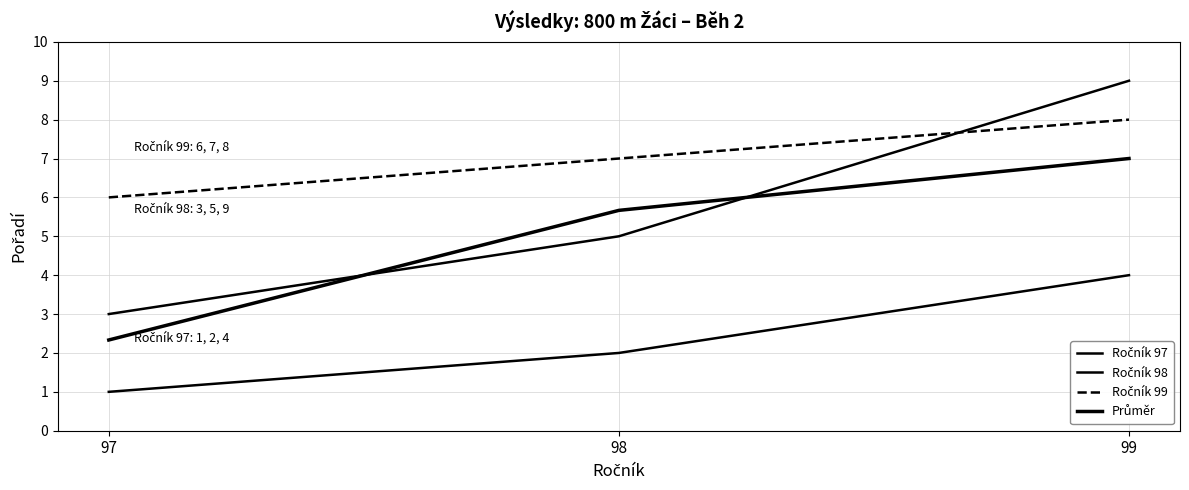

Read the Ročník 98 value at 98.

5.0